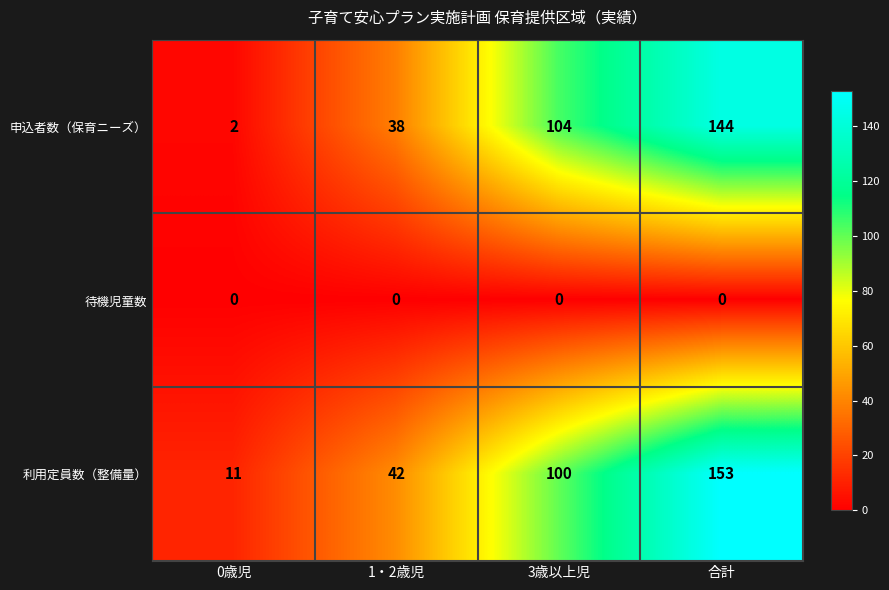

True or false: 申込者数（保育ニーズ） has a value of 183 at 3歳以上児.

False